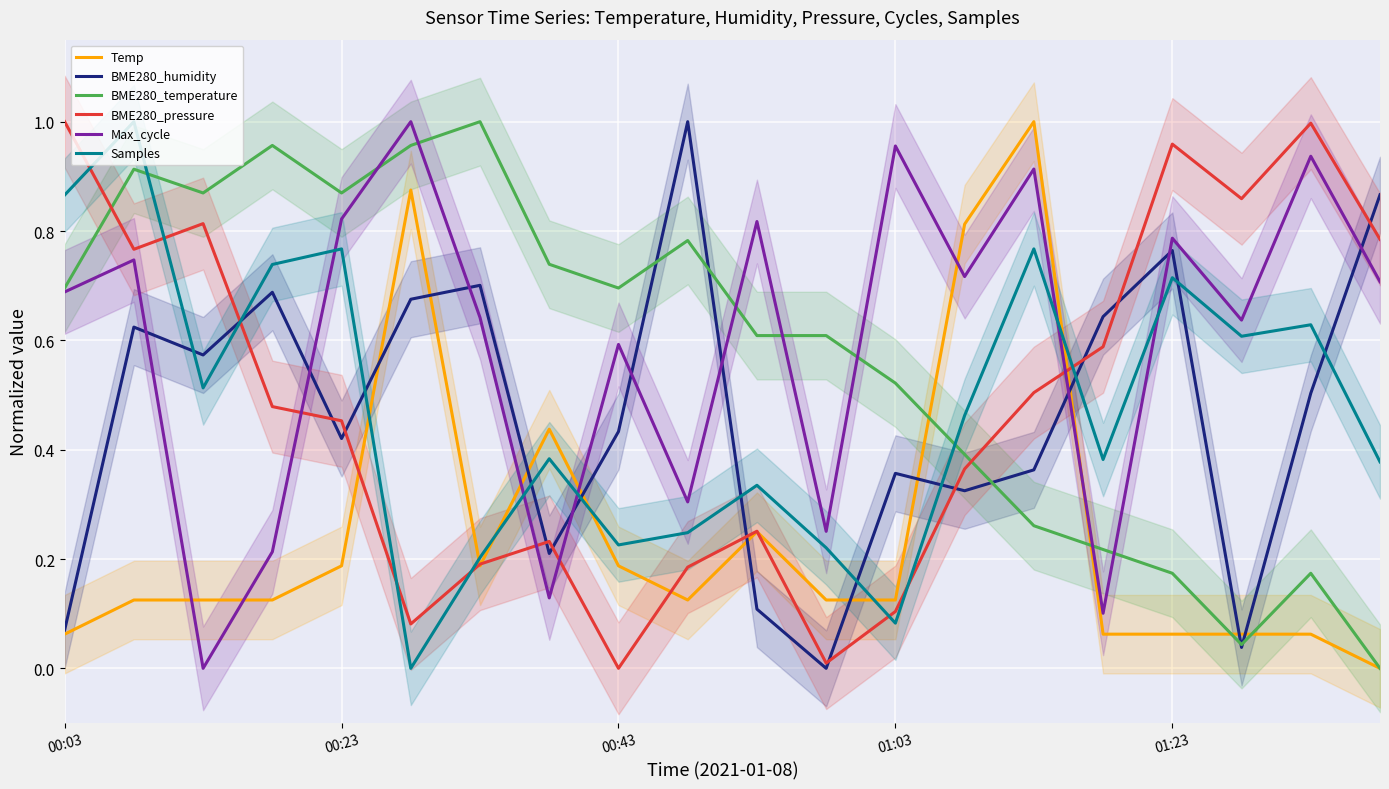

How many times do Max_cycle and BME280_humidity cross each other?

9